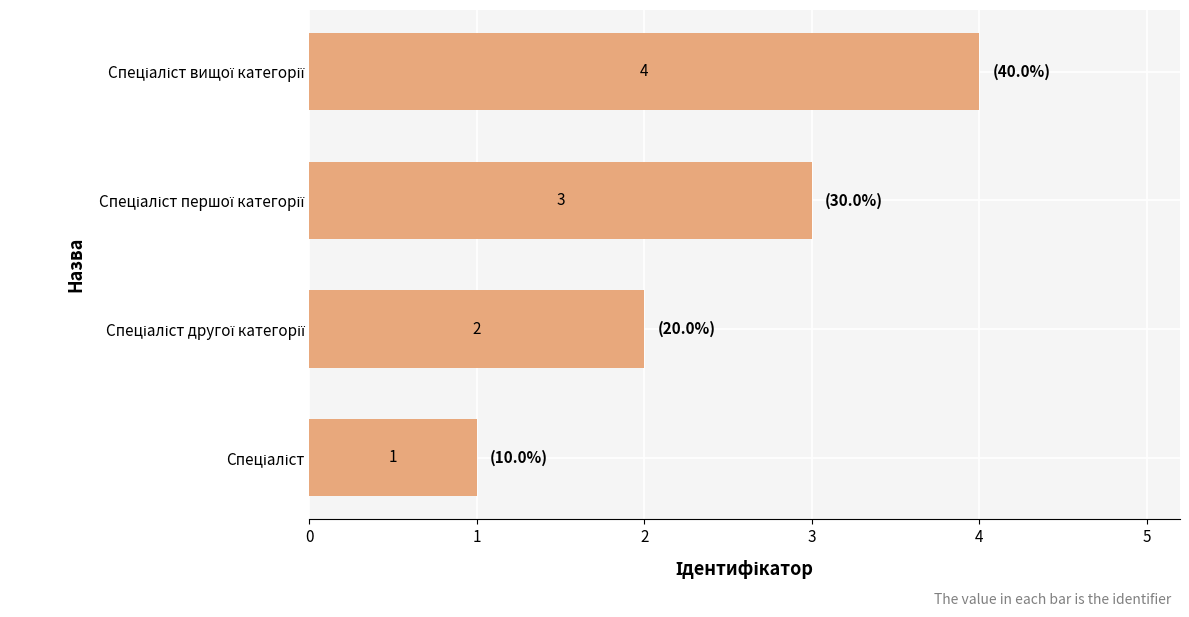

What is the greatest value displayed?

4